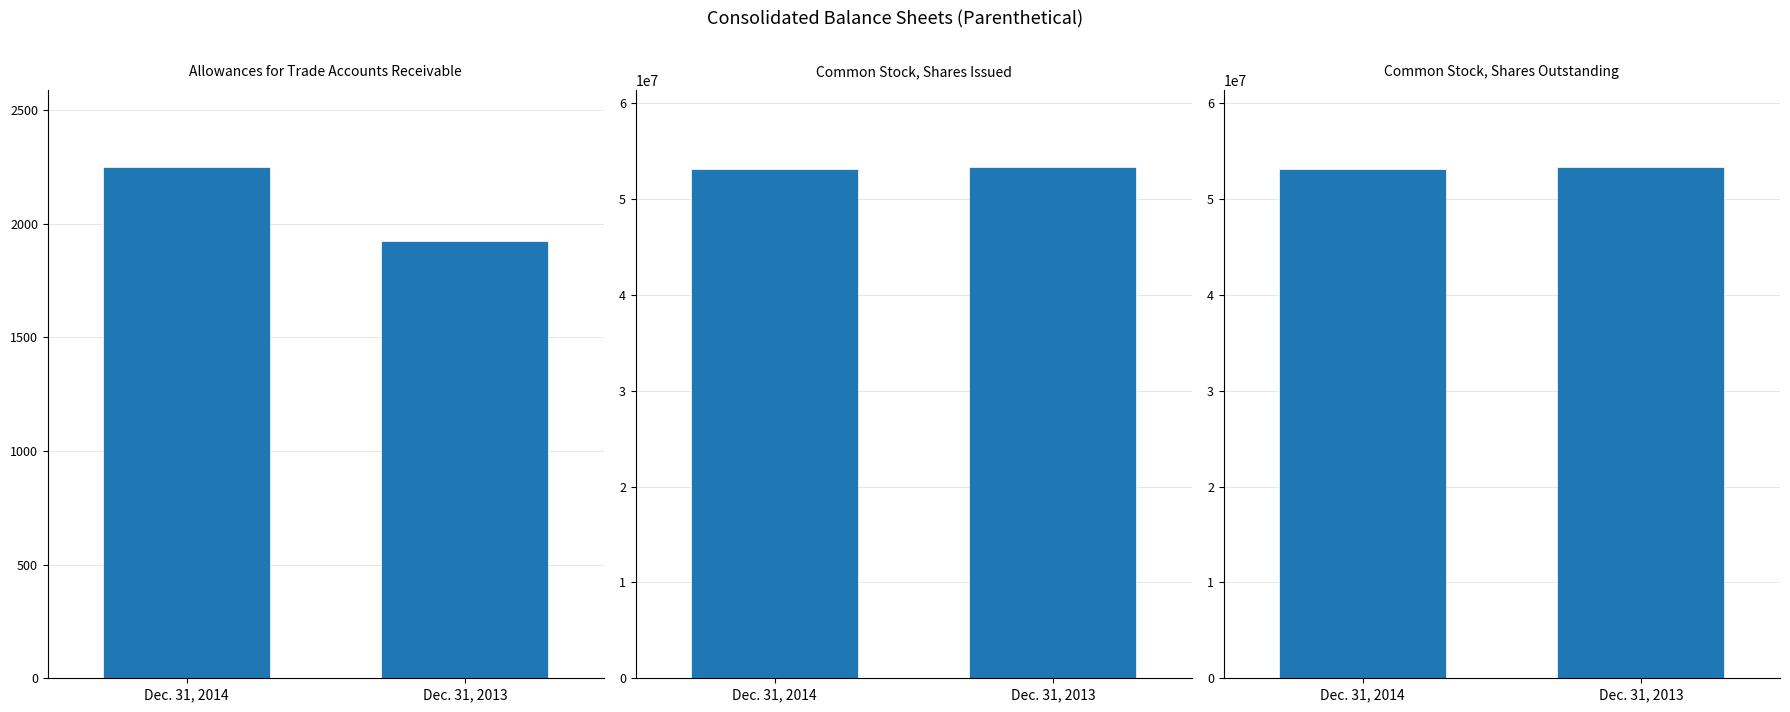

What is the lowest value of the Common Stock,
shares outstanding series?

53154666